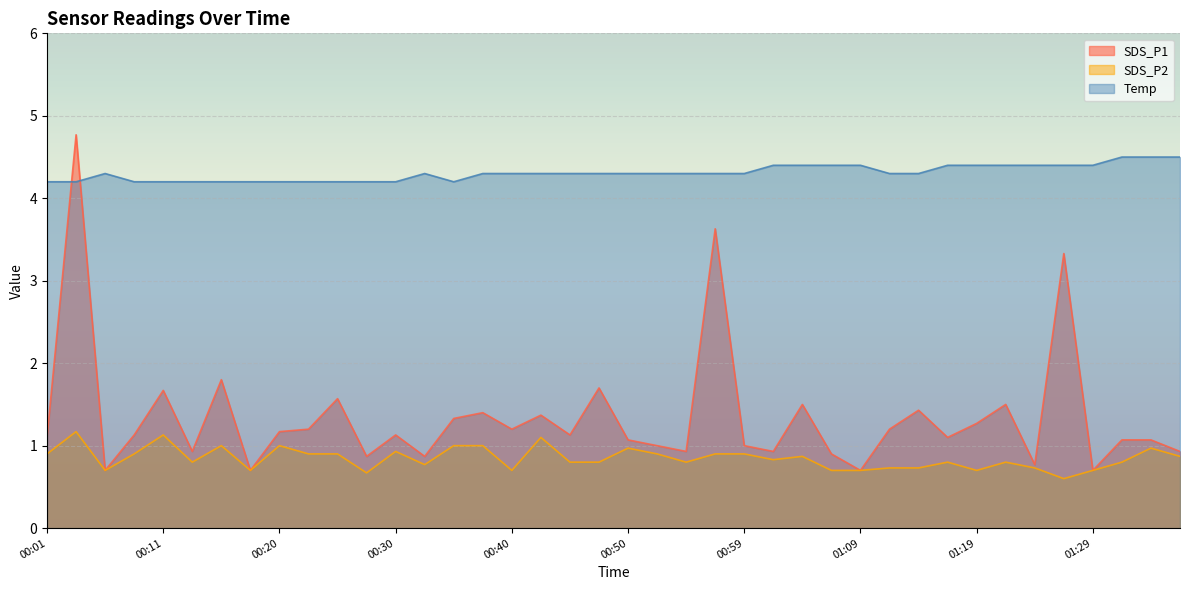

List the labels in order of Temp value, largest first.

01:31, 01:33, 01:36, 01:02, 01:04, 01:07, 01:09, 01:16, 01:19, 01:21, 01:24, 01:26, 01:29, 00:06, 00:33, 00:37, 00:40, 00:42, 00:45, 00:47, 00:50, 00:52, 00:55, 00:57, 00:59, 01:12, 01:14, 00:01, 00:03, 00:08, 00:11, 00:13, 00:16, 00:18, 00:20, 00:23, 00:25, 00:28, 00:30, 00:35